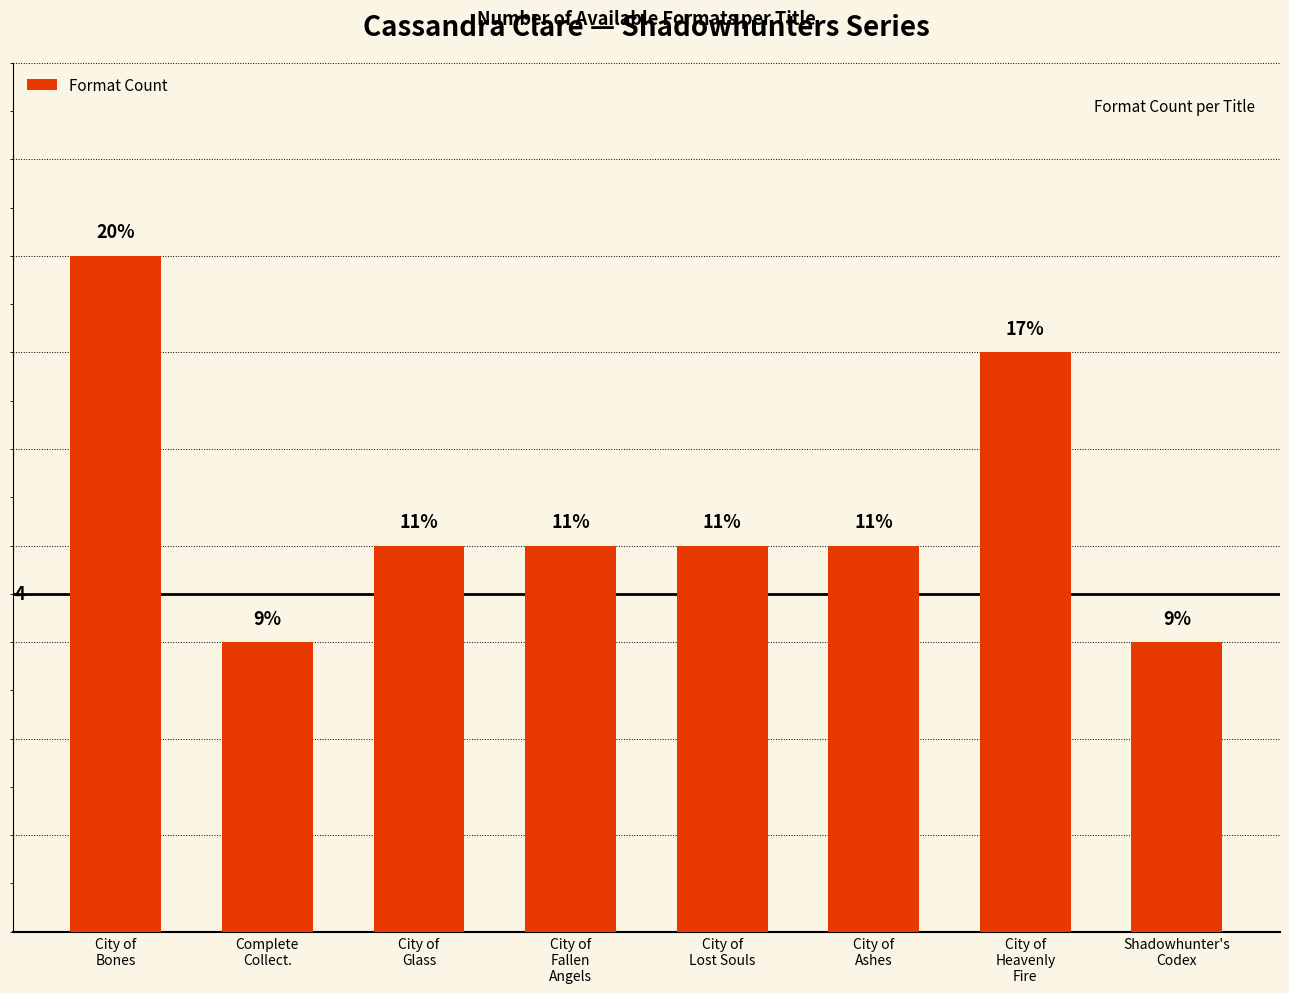

Are the bars horizontal?

No